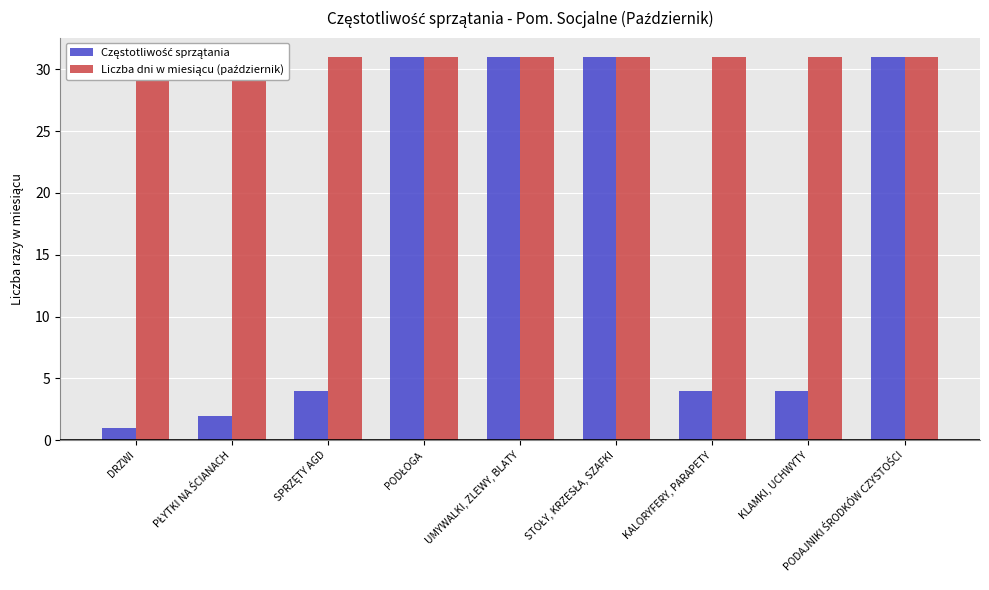

Where does the Częstotliwość sprzątania series first go above 4?

PODŁOGA